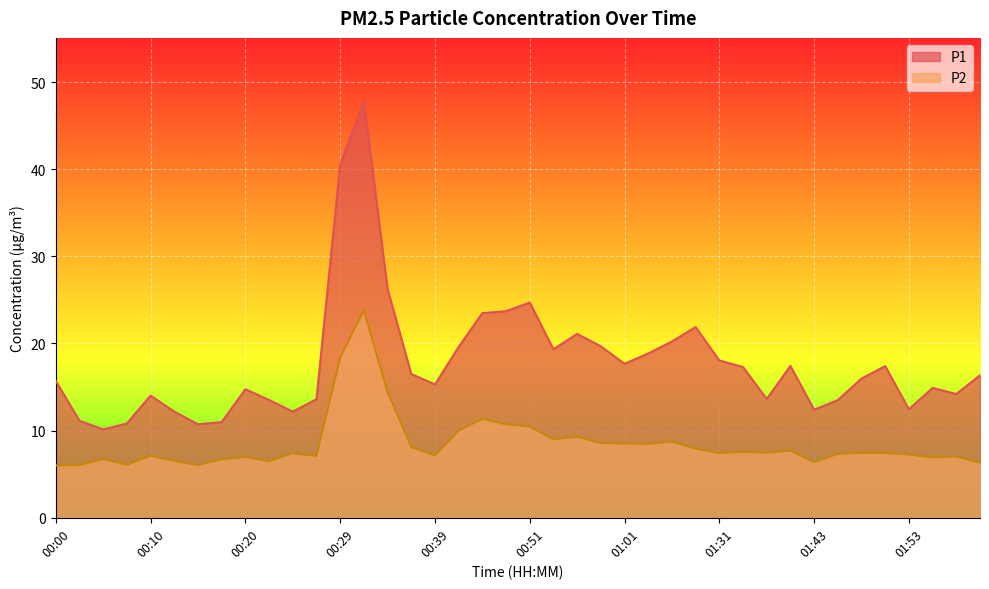

Rank the series at 01:43 from lowest to highest value.

P2, P1